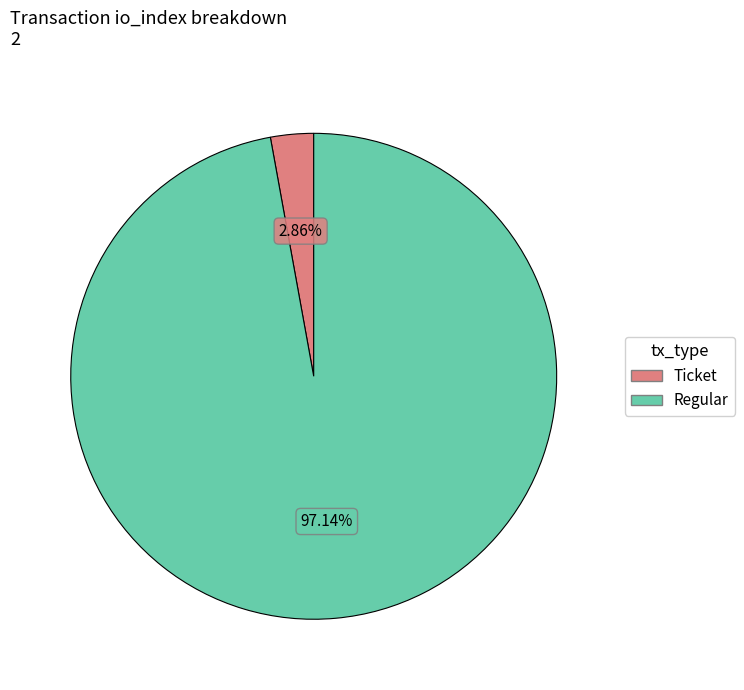

Rank the categories by value from highest to lowest.

Regular, Ticket